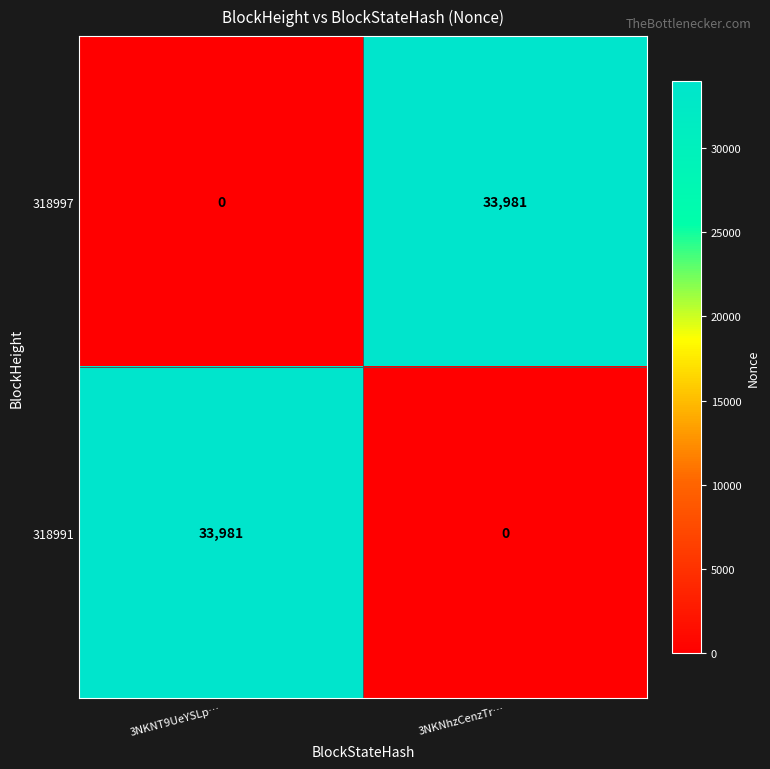

True or false: 318997 has a value of 0 at 3NKNT9UeYSLp….

True